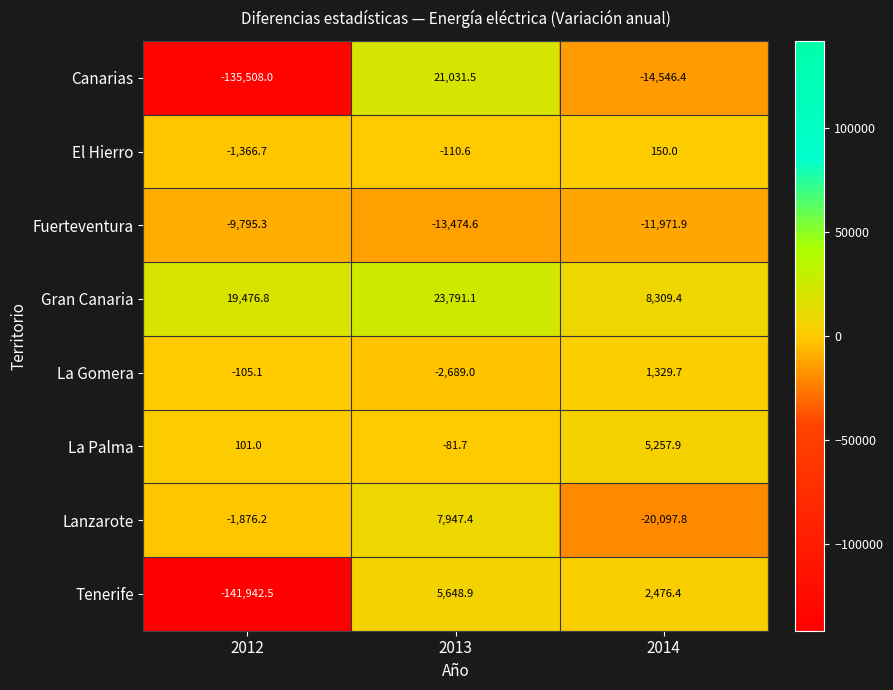

What is the greatest value displayed?

23791.1